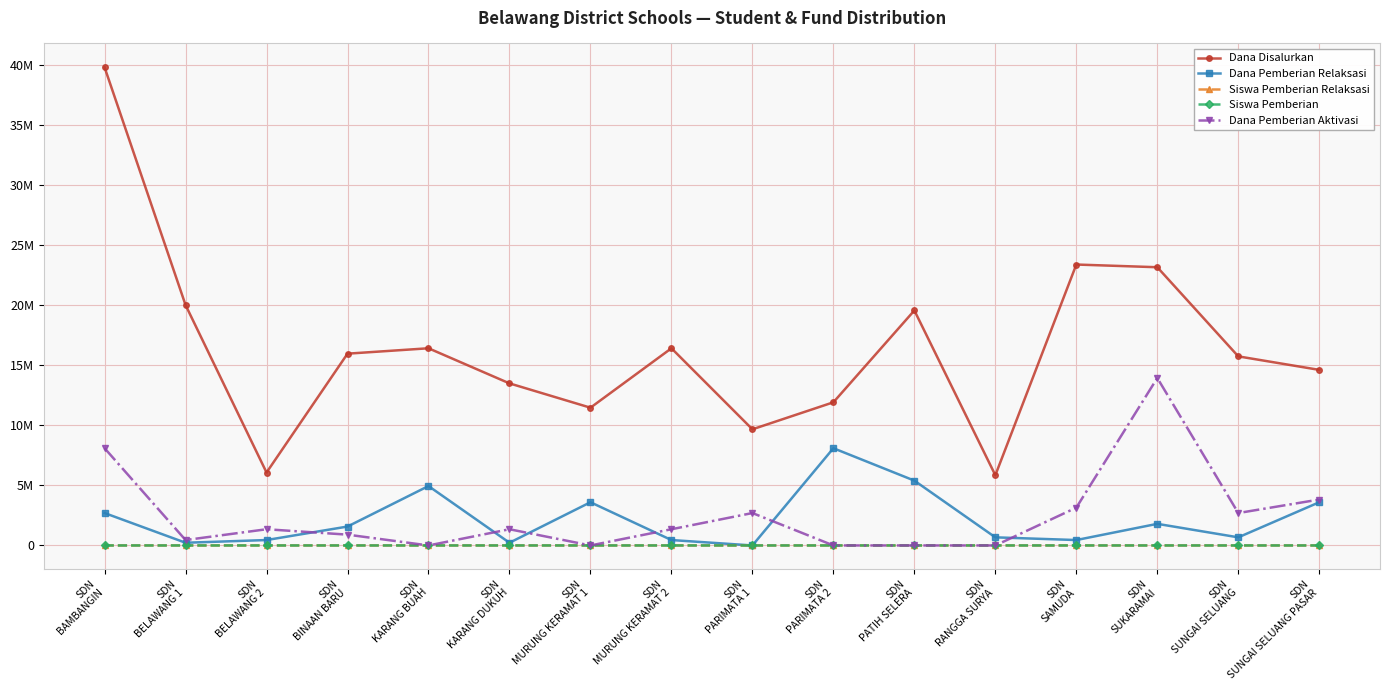

What position from the right is SDN
SAMUDA?

4